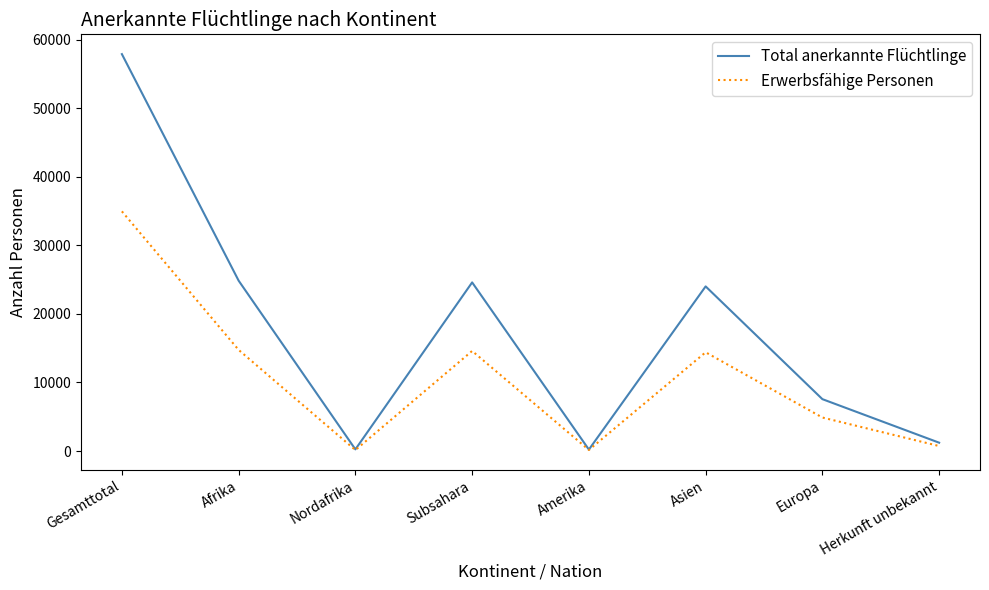

List the series in order of their peak value, highest first.

Total anerkannte Flüchtlinge, Erwerbsfähige Personen